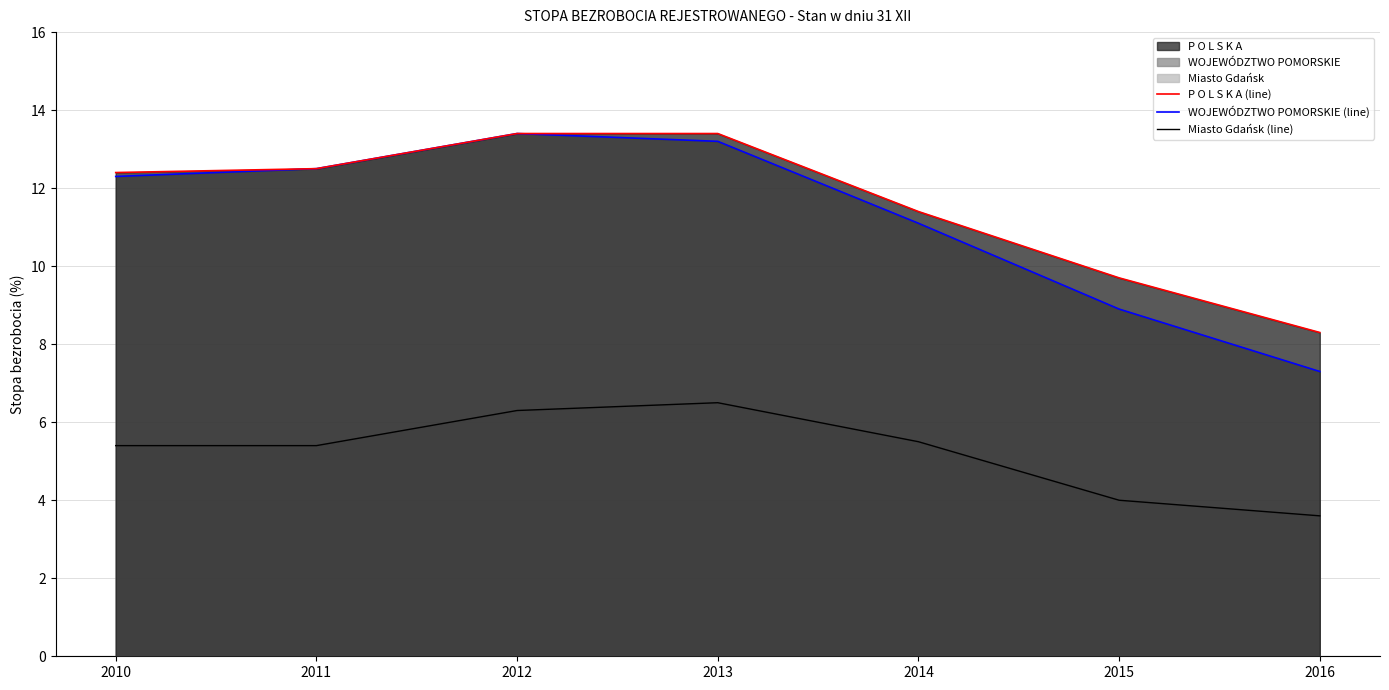

True or false: P O L S K A (line) and WOJEWÓDZTWO POMORSKIE (line) cross at least once.

False